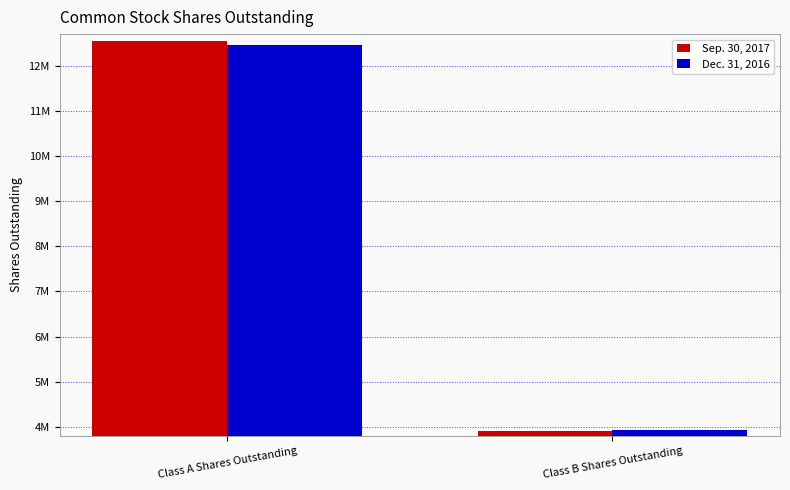

Are the bars horizontal?

No